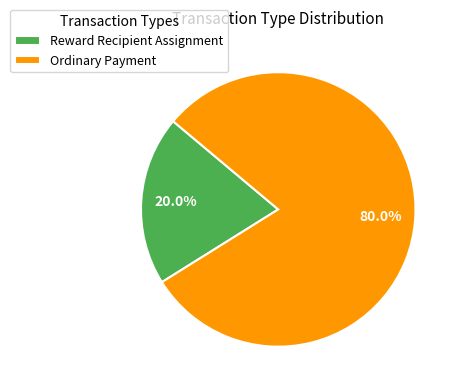

How many slices are in this pie chart?

2